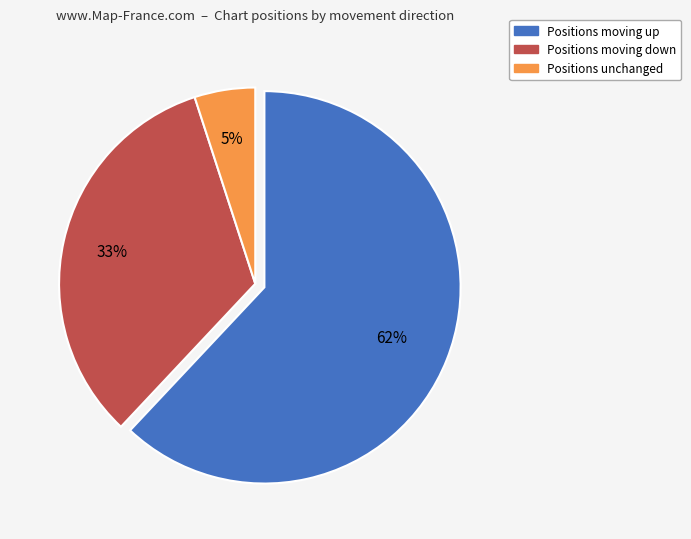

To the nearest percent, what is the difference between the largest and smallest slice percentages?

57%